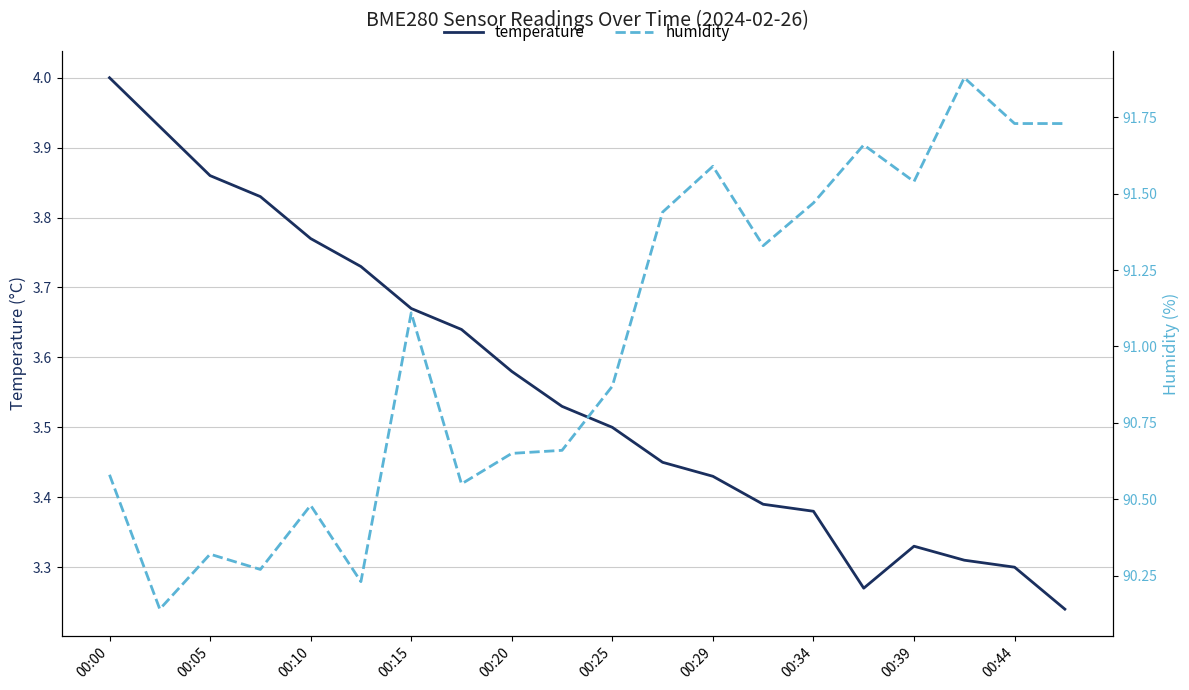

True or false: temperature has more than 0 points higher than both neighbors.

True